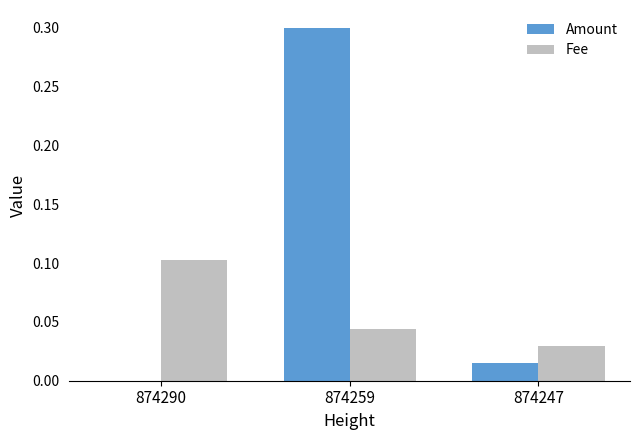

What is the sum of all Amount values?

0.3